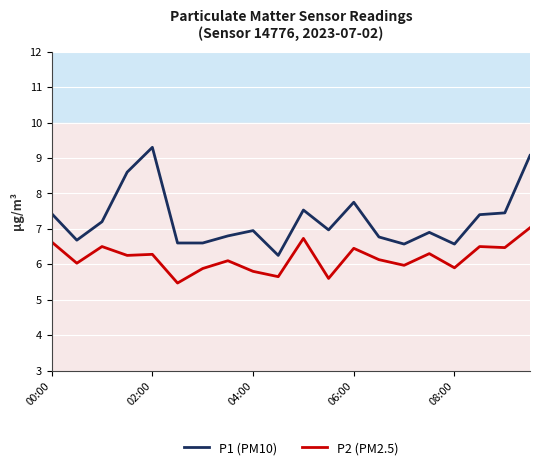

What is the difference between the maximum and minimum values in the P2 (PM2.5) series?

1.6